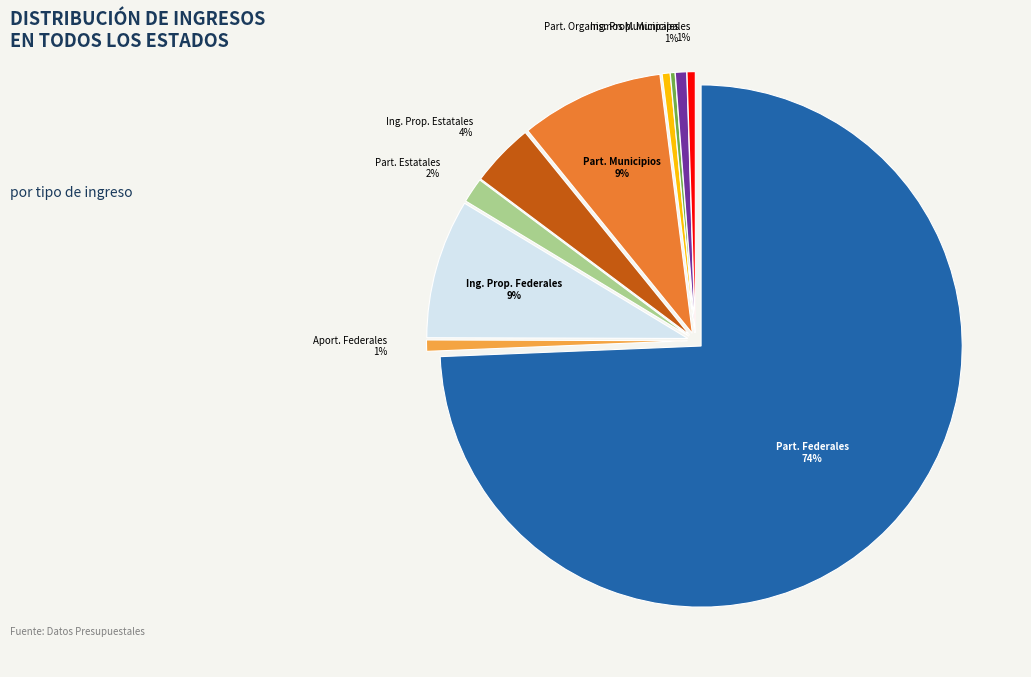

Is there any slice that represents more than half of the pie?

Yes